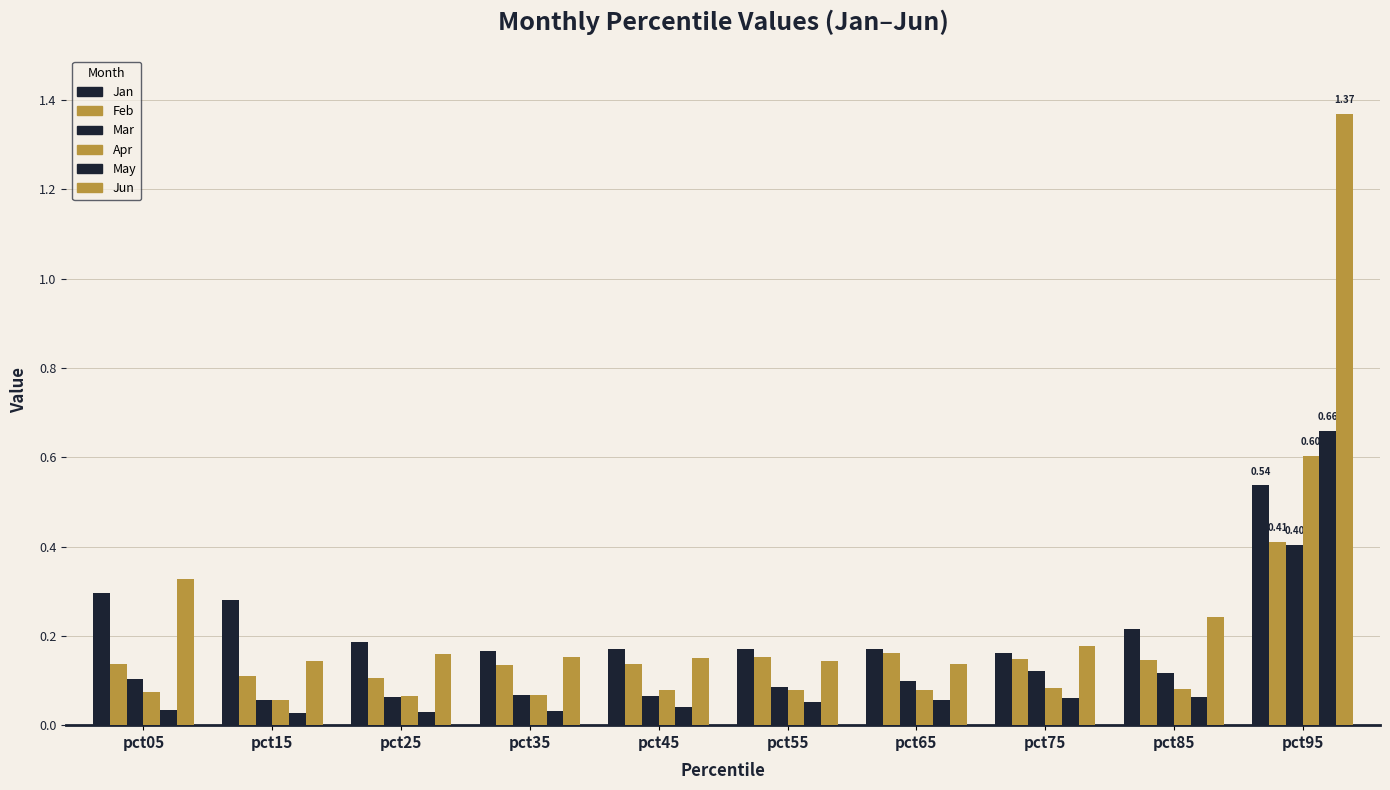

The Jun series shows 0.5 at pct95. True or false?

False